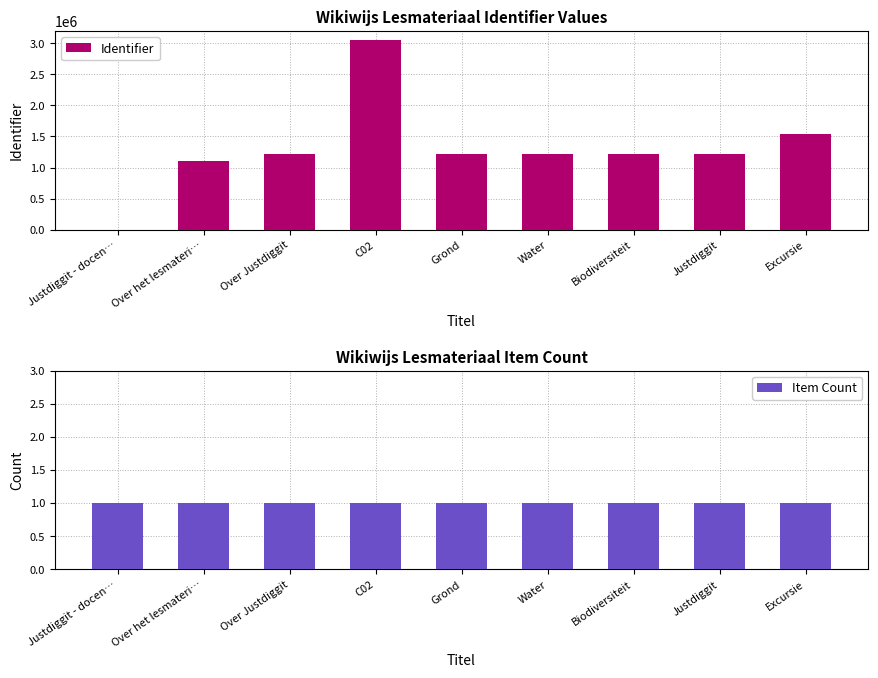

List the labels in order of Identifier value, smallest first.

Justdiggit - docen…, Over het lesmateri…, Grond, Water, Biodiversiteit, Justdiggit, Over Justdiggit, Excursie, C02